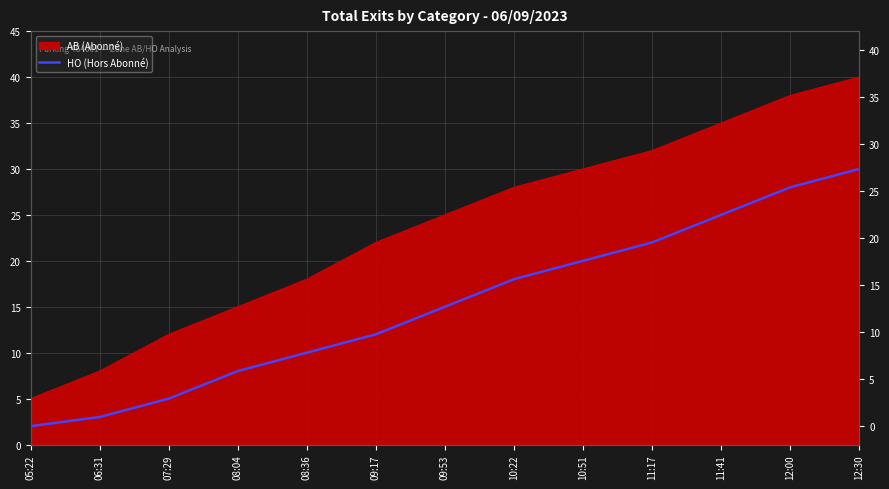

Does the chart have visible grid lines?

Yes